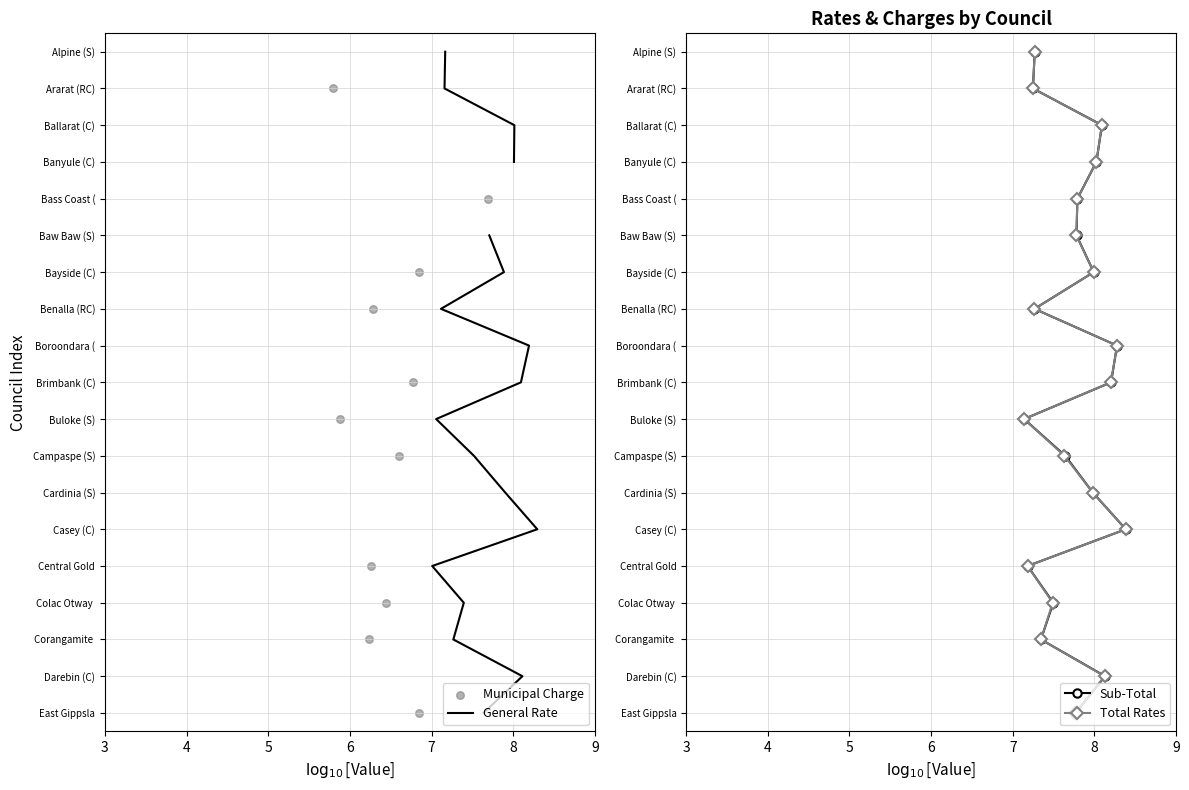

At how many categories does at least one series exceed 13?

5